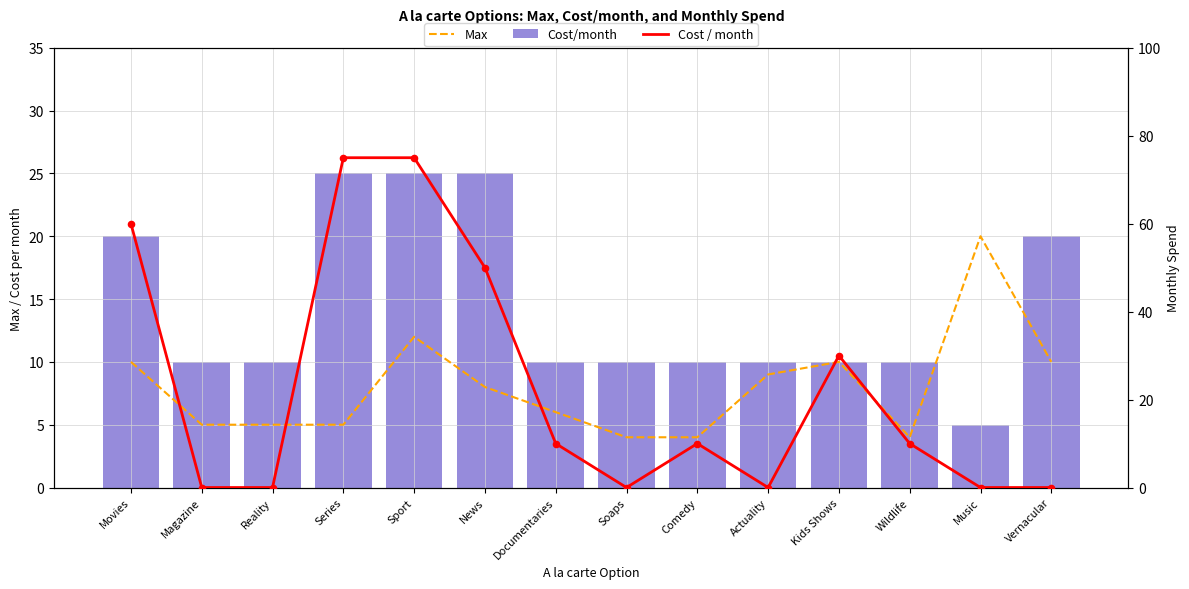

At how many categories does at least one series exceed 37?

4